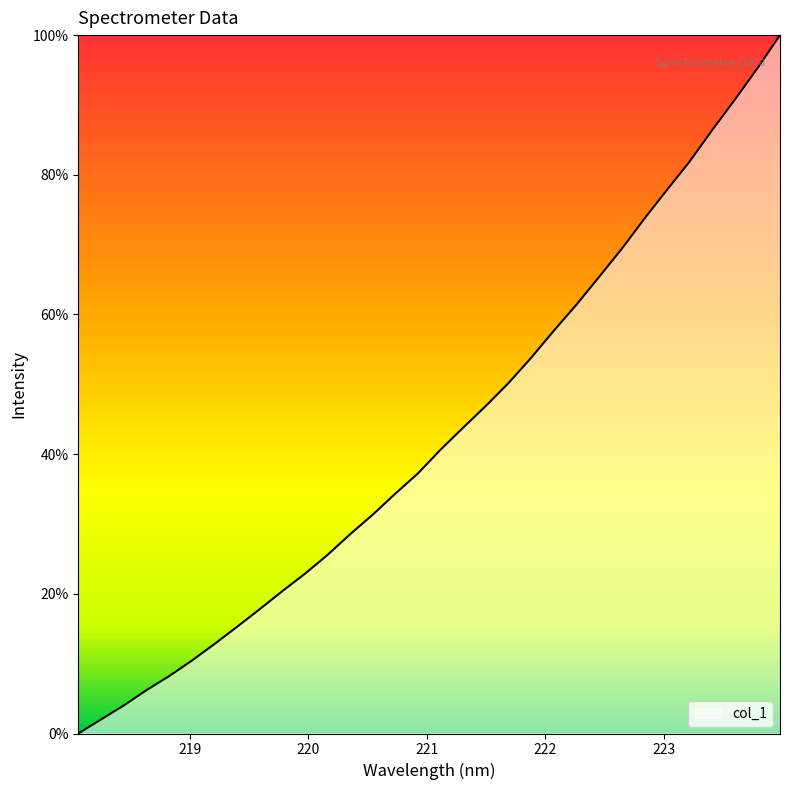

What is the difference between the maximum and minimum values?

100.0